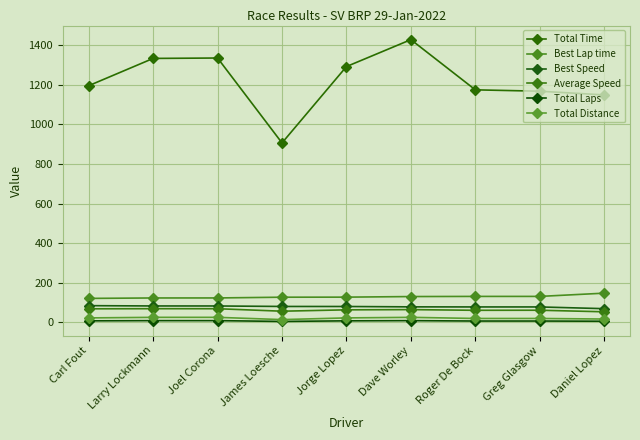

Count the Total Laps values in the range 7 to 9.

7